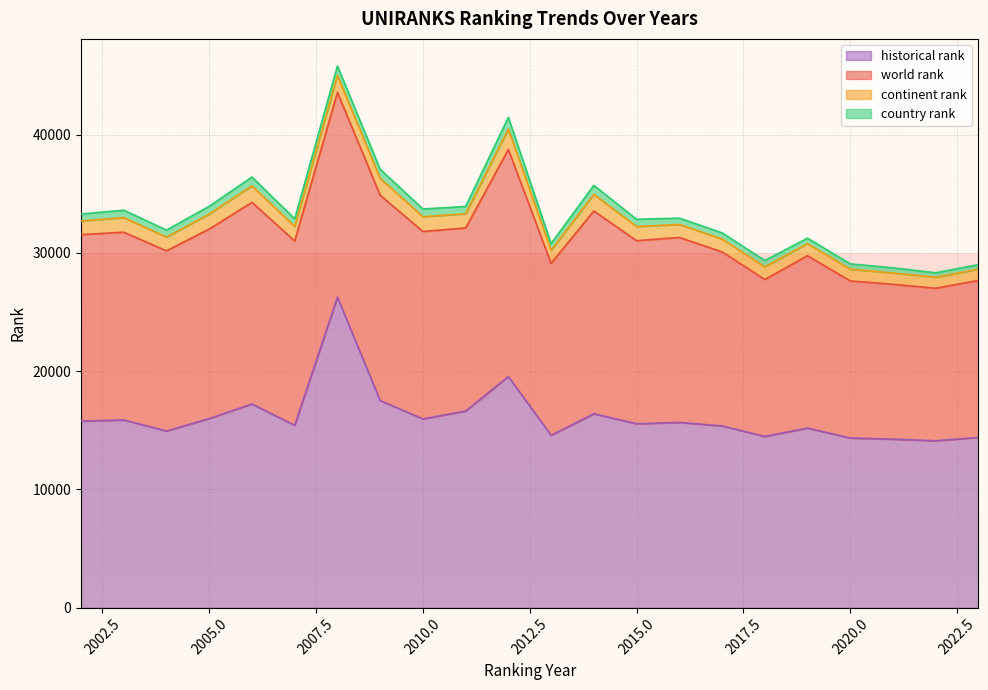

How many interior local valleys does the country rank series have?

6